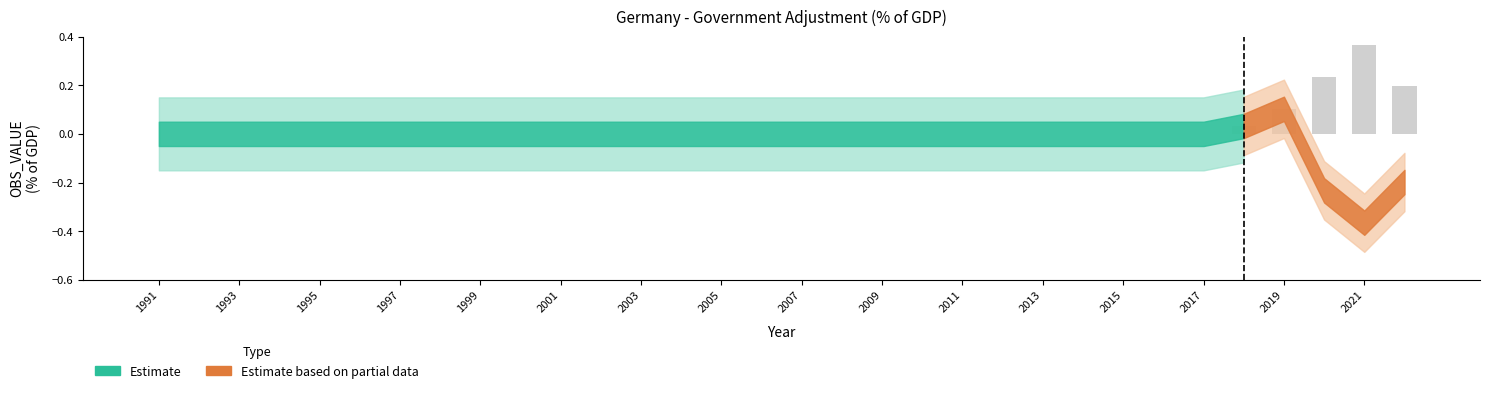

What is the sum of all values?

0.9